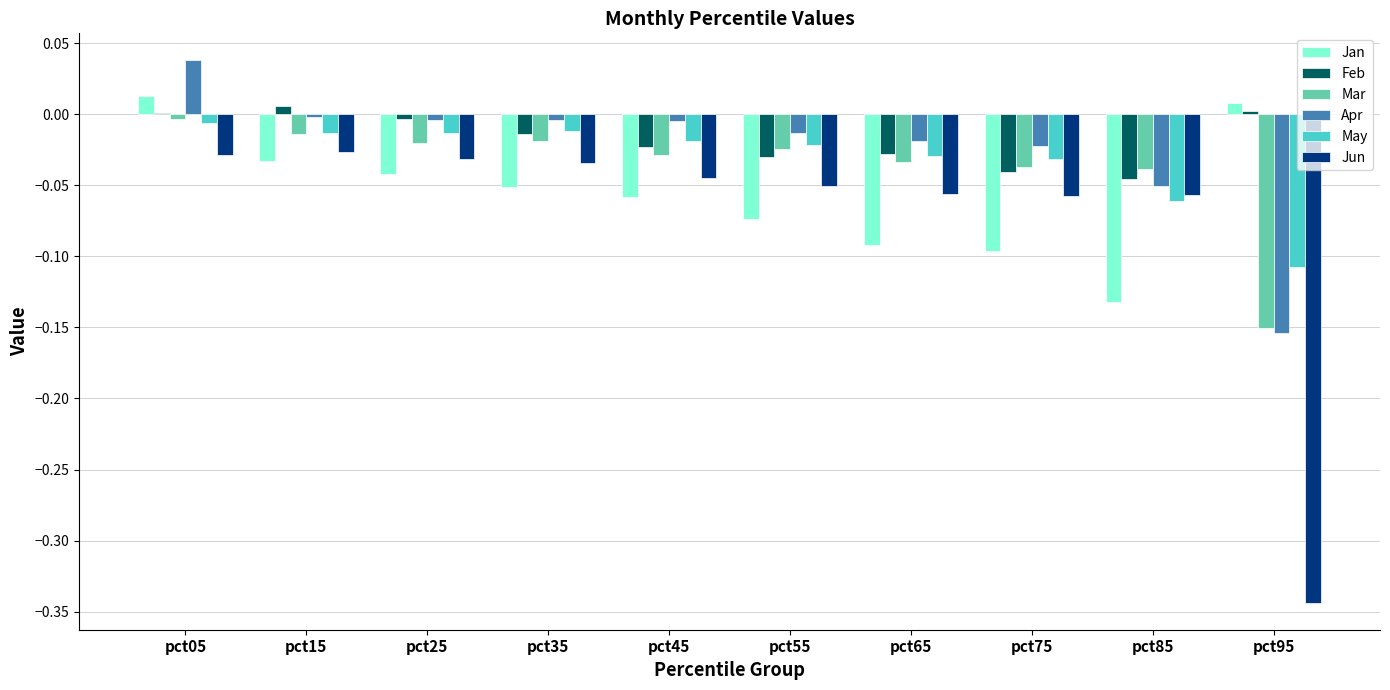

Which category has the highest value across all series?

pct05